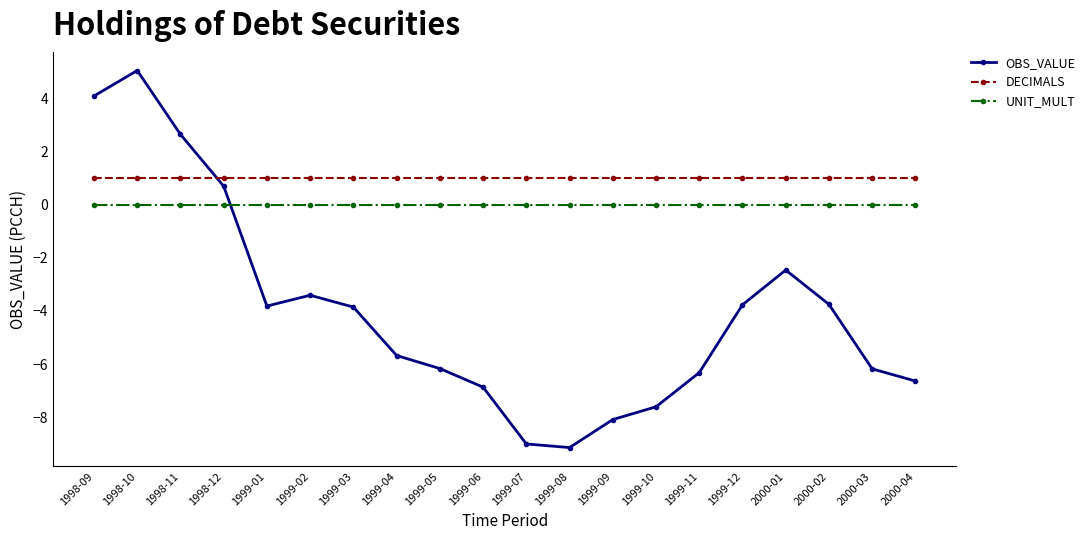

How many intersections are there between UNIT_MULT and OBS_VALUE?

1